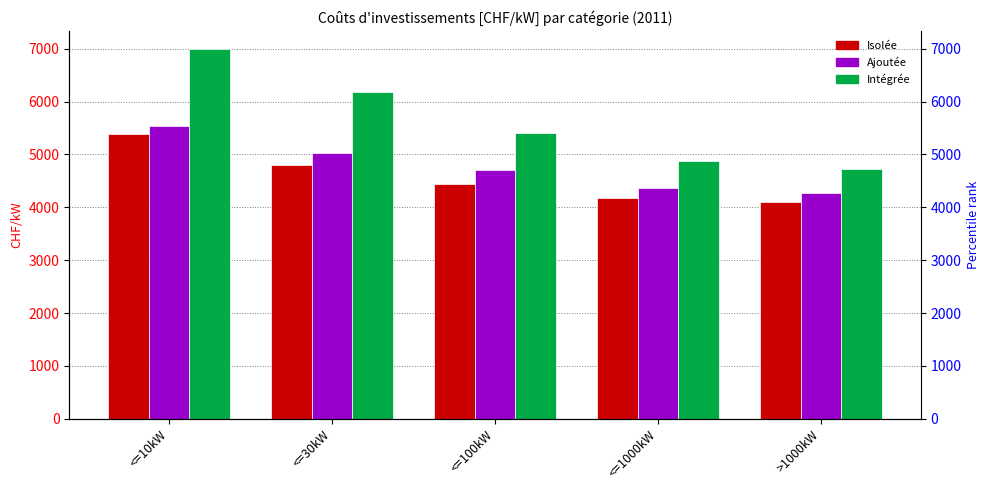

Rank the categories by Intégrée value from lowest to highest.

>1000kW, <=1000kW, <=100kW, <=30kW, <=10kW